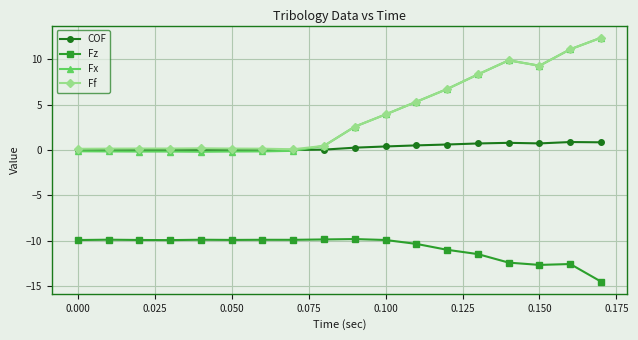

Which series has the largest range (max minus min)?

Fx